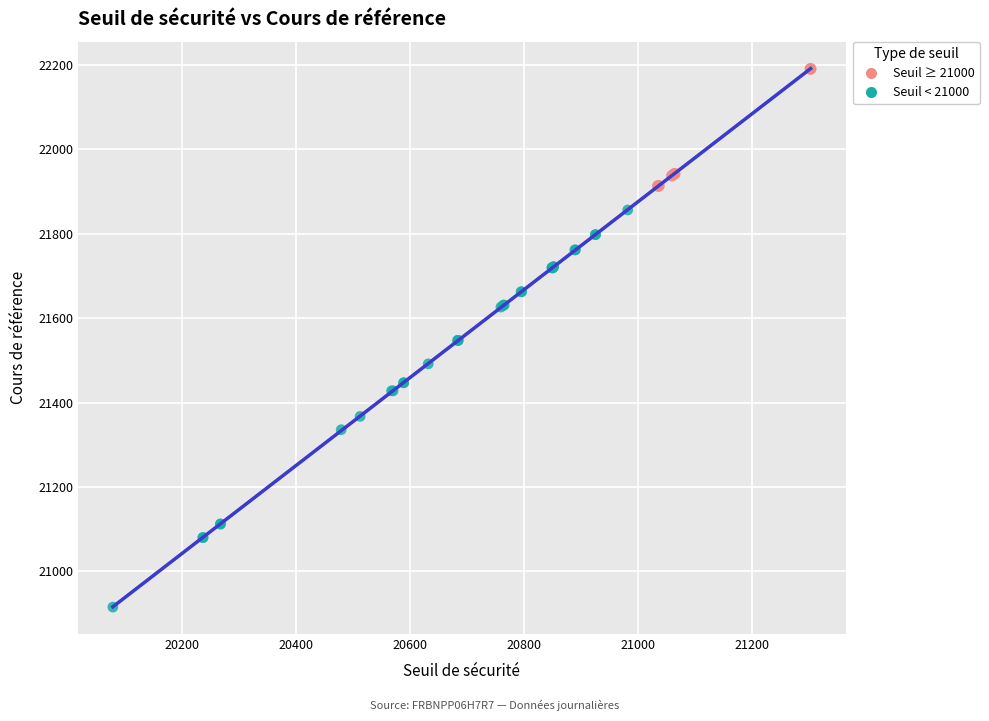

Which series has the widest spread of Y values?

Seuil < 21000